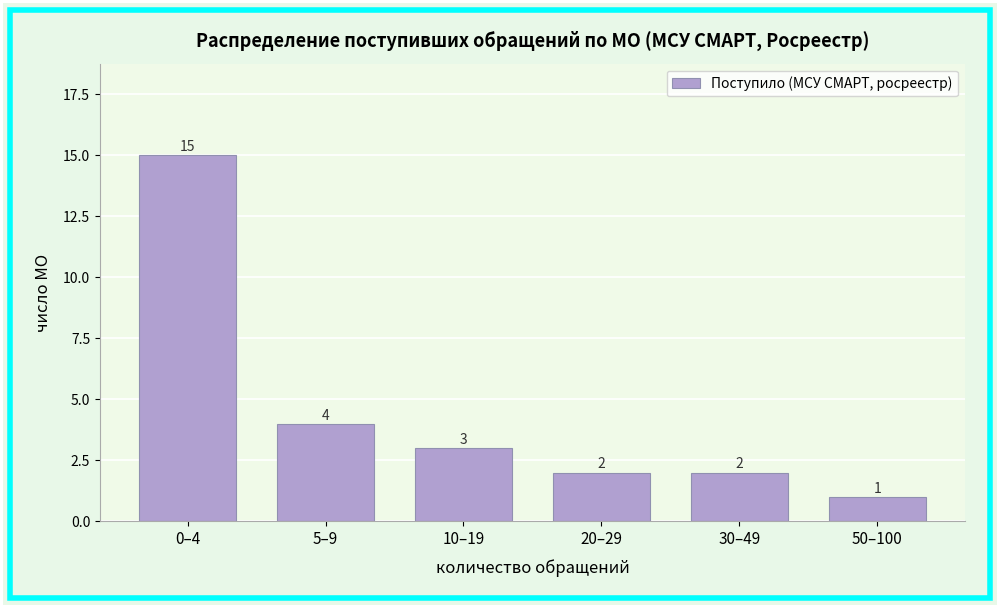

Reading left to right, extract all data points from this chart.

0–4=15	5–9=4	10–19=3	20–29=2	30–49=2	50–100=1